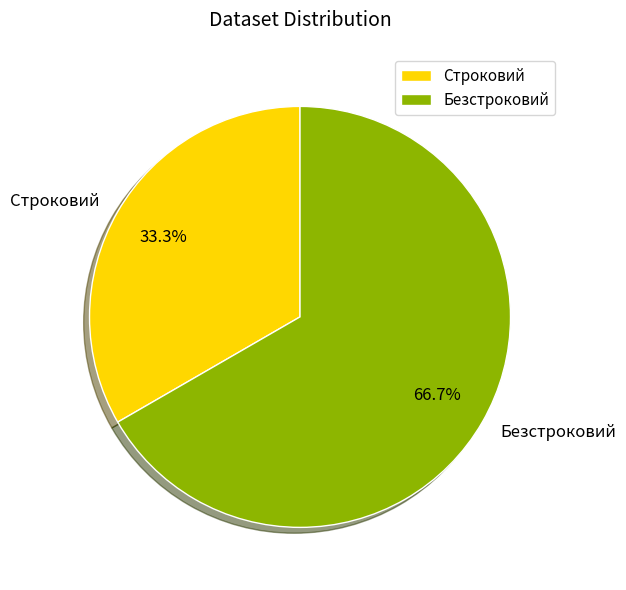

To the nearest percent, what is the difference between the largest and smallest slice percentages?

33%